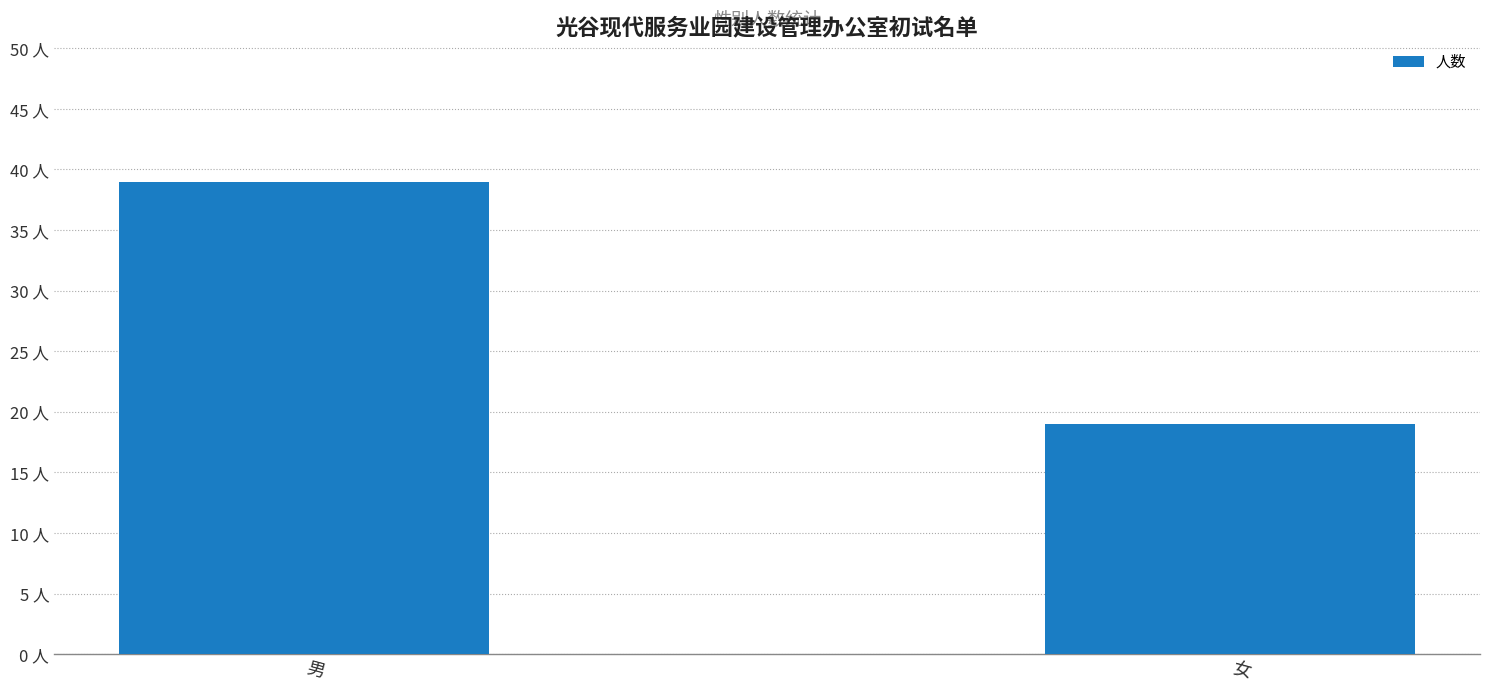

List the labels in order of value, largest first.

男, 女